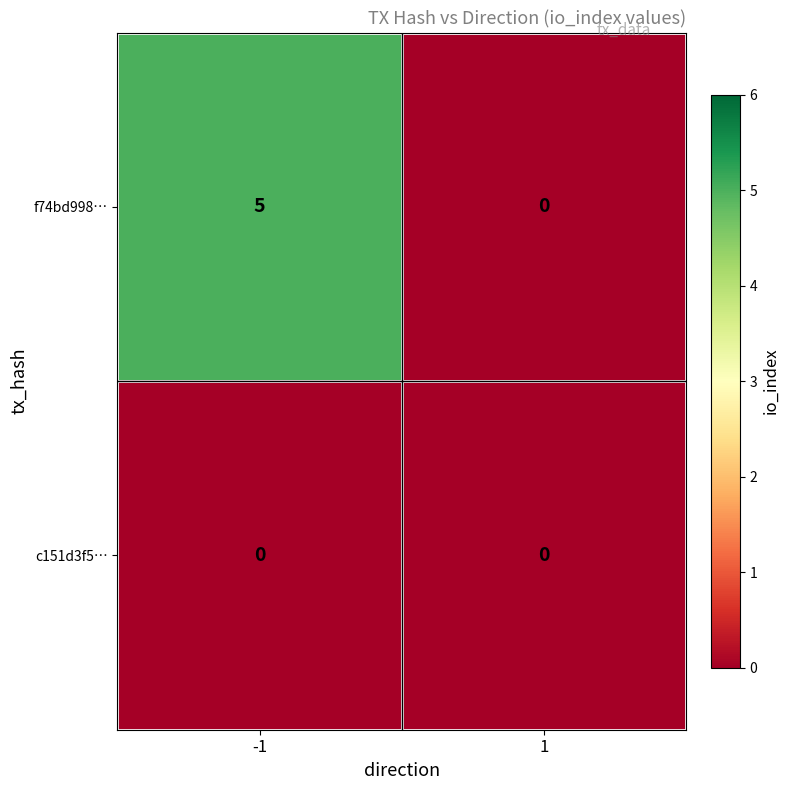

Reading right to left, extract all data points from this chart.

f74bd998…: 0	5
c151d3f5…: 0	0